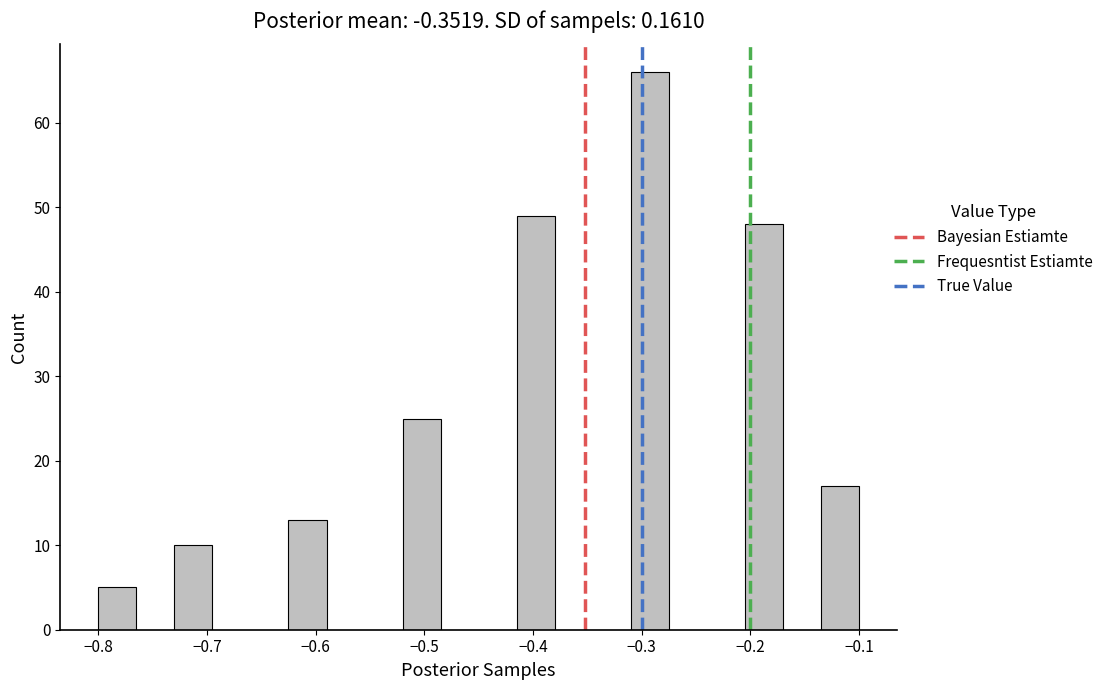

Around what value on the x-axis is the tallest bar? Give the approximate position of its centre, as read against the axis.

-0.29